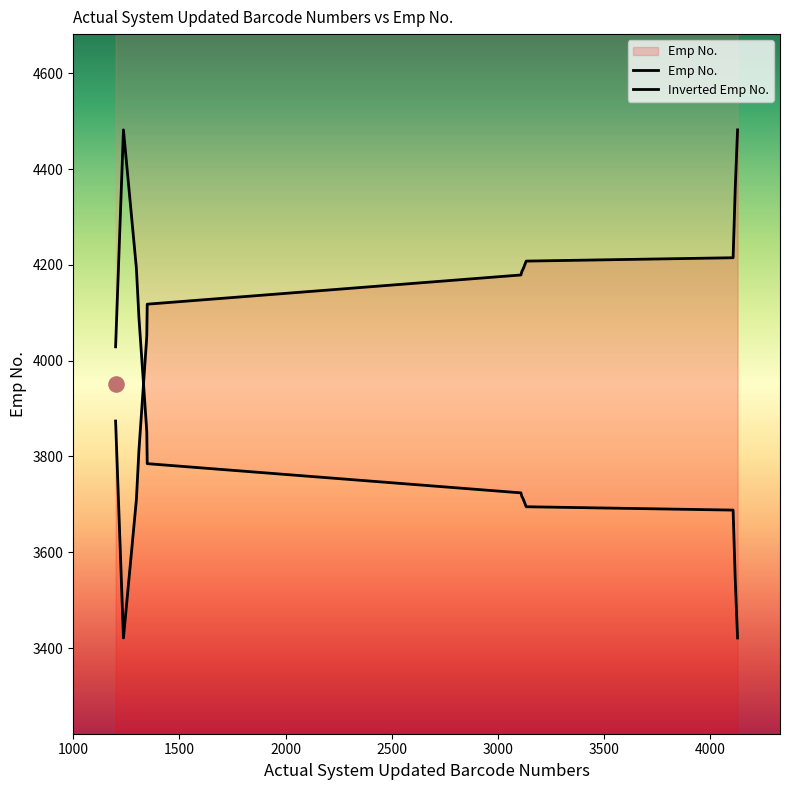

Is the value of Inverted Emp No. at 500 greater than the value of Emp No. at 10?

No